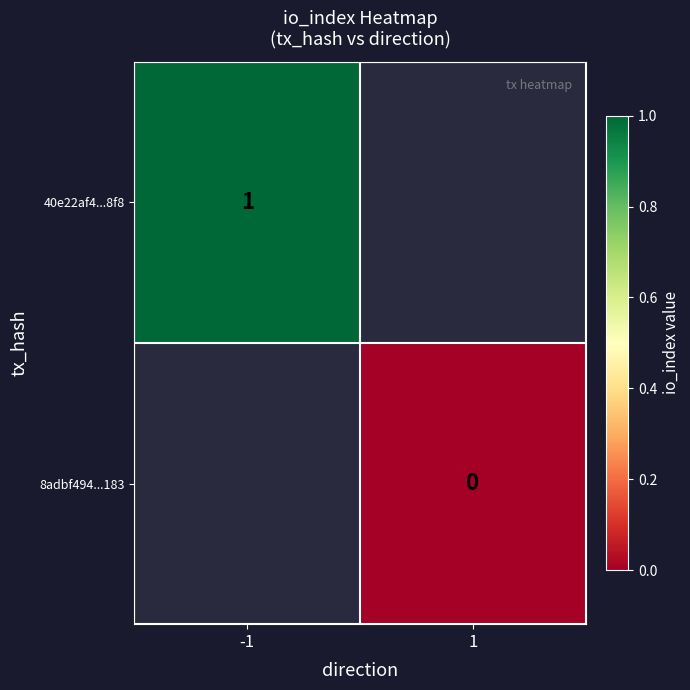

Is the value of 40e22af4...8f8 at -1 greater than the value of 8adbf494...183 at 1?

Yes